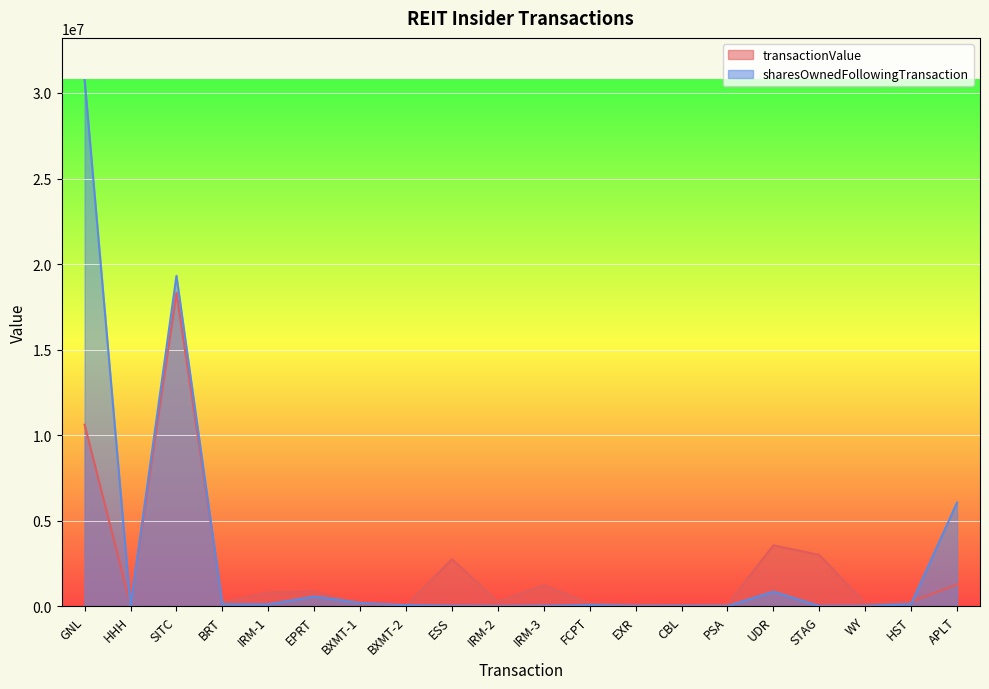

What is the difference between the second highest and minimum values in the transactionValue series?

10573570